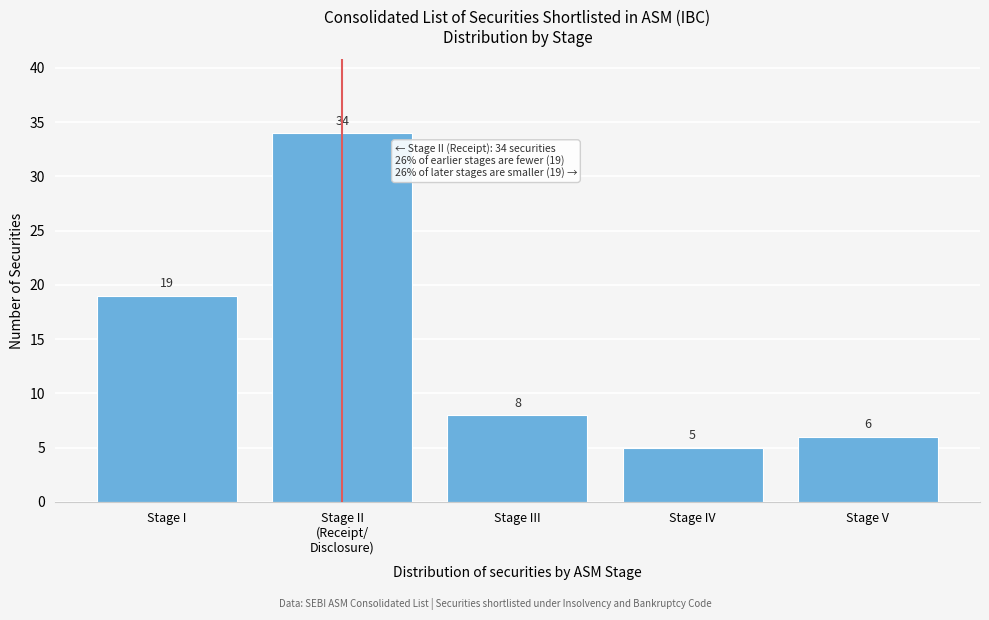

Reading right to left, what are all the values shown in this chart?

6	5	8	34	19